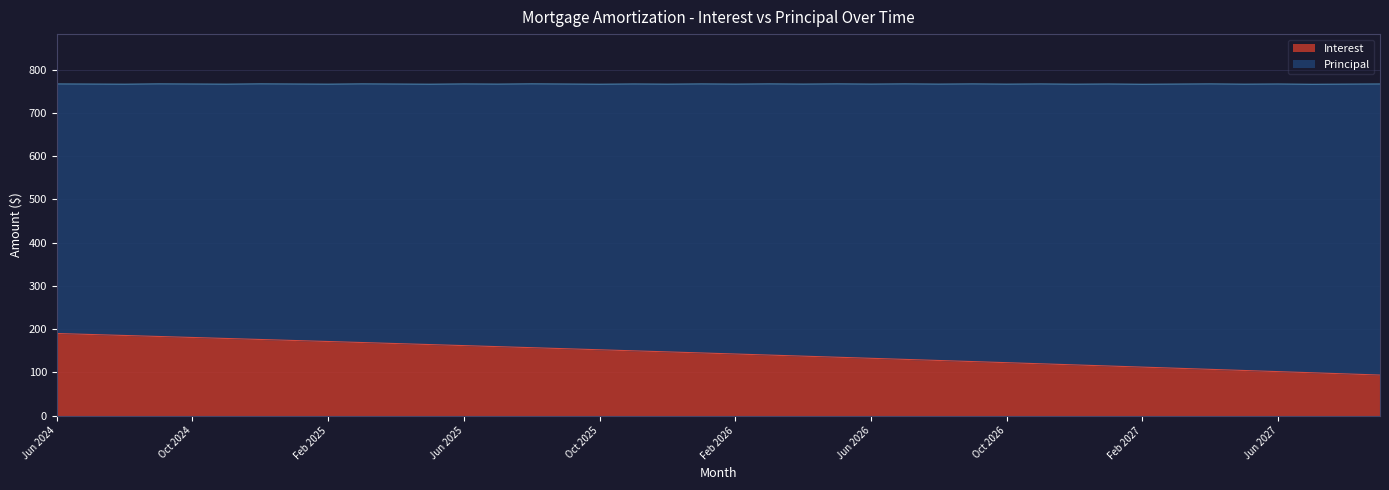

What is the sum of the values at Apr 2025 and Jul 2024?

354.0